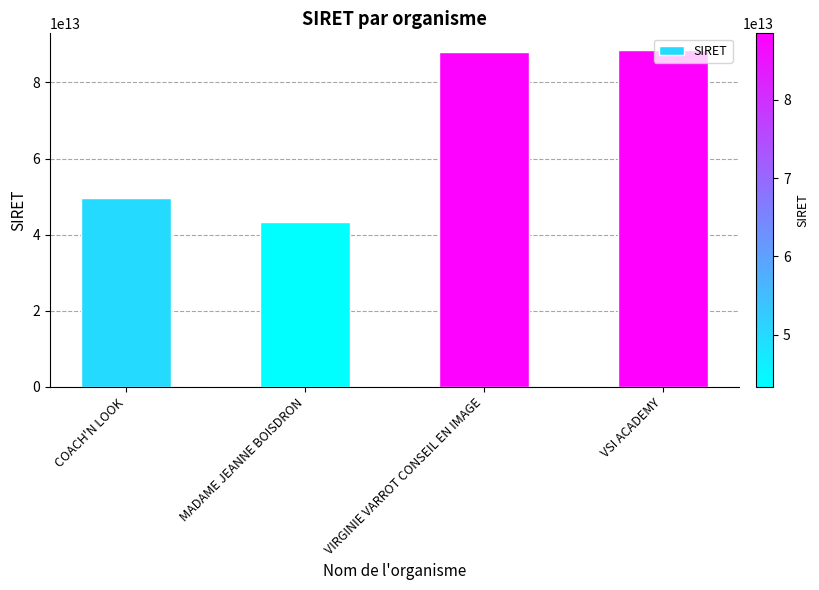

What is the label of the 4th bar from the left?

VSI ACADEMY